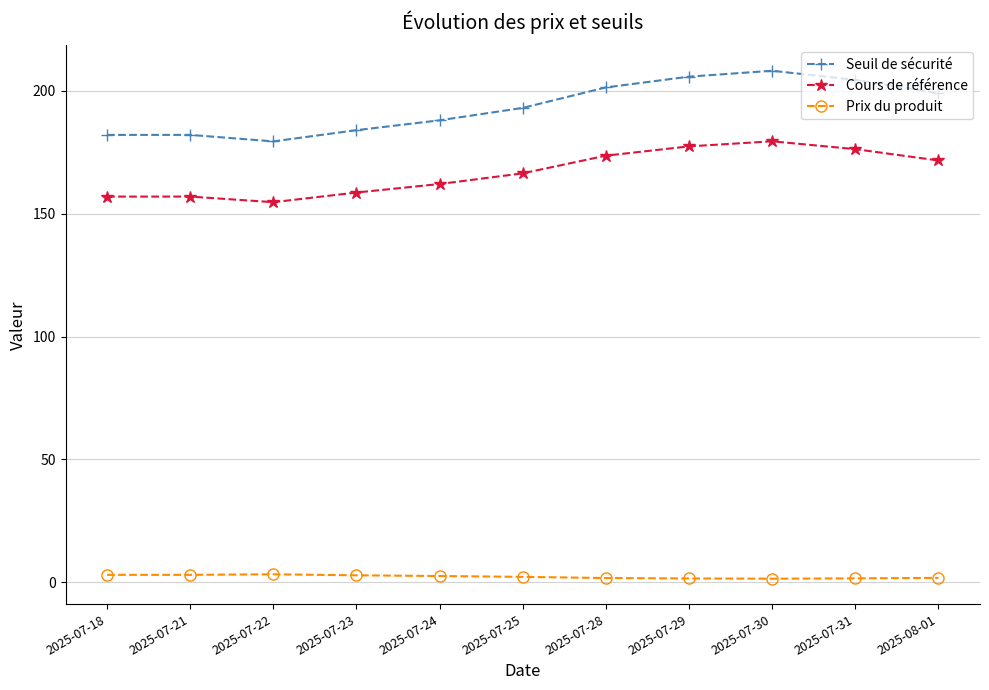

Is it true that Cours de référence equals 173.7 at 2025-07-28?

True